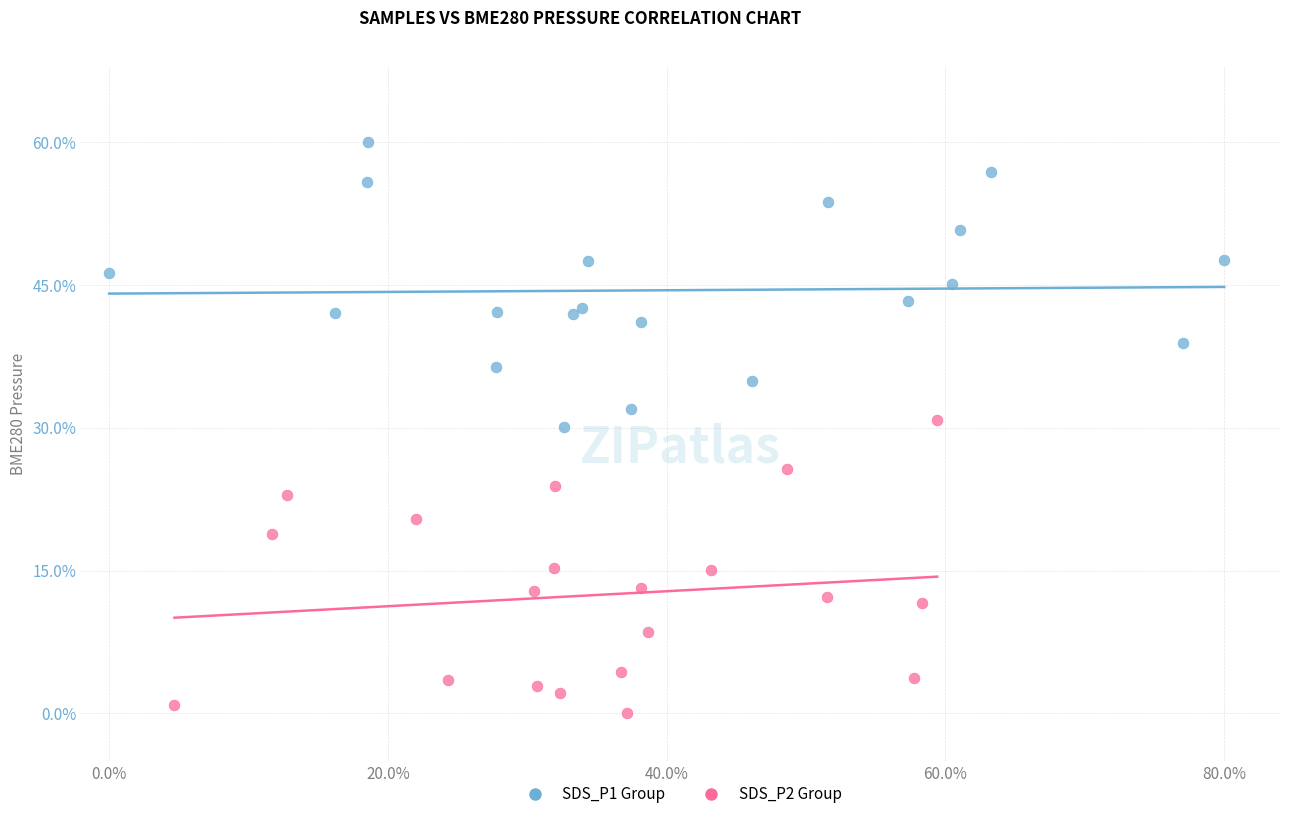

Which series contains the highest Y value?

SDS_P1 Group